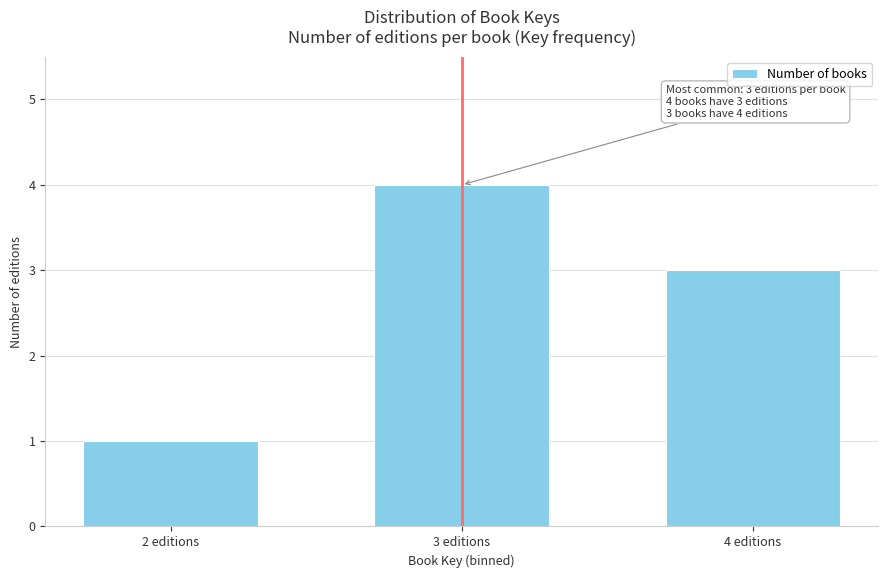

Reading right to left, list all the values displayed in this chart.

4 editions=3	3 editions=4	2 editions=1